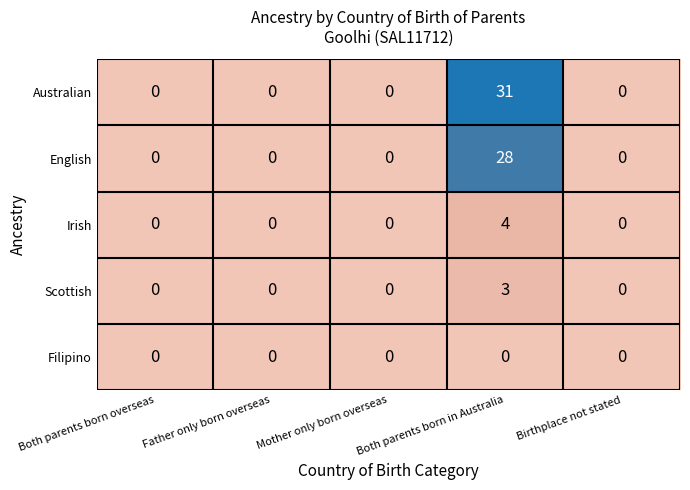

At how many categories does at least one series exceed 25?

1